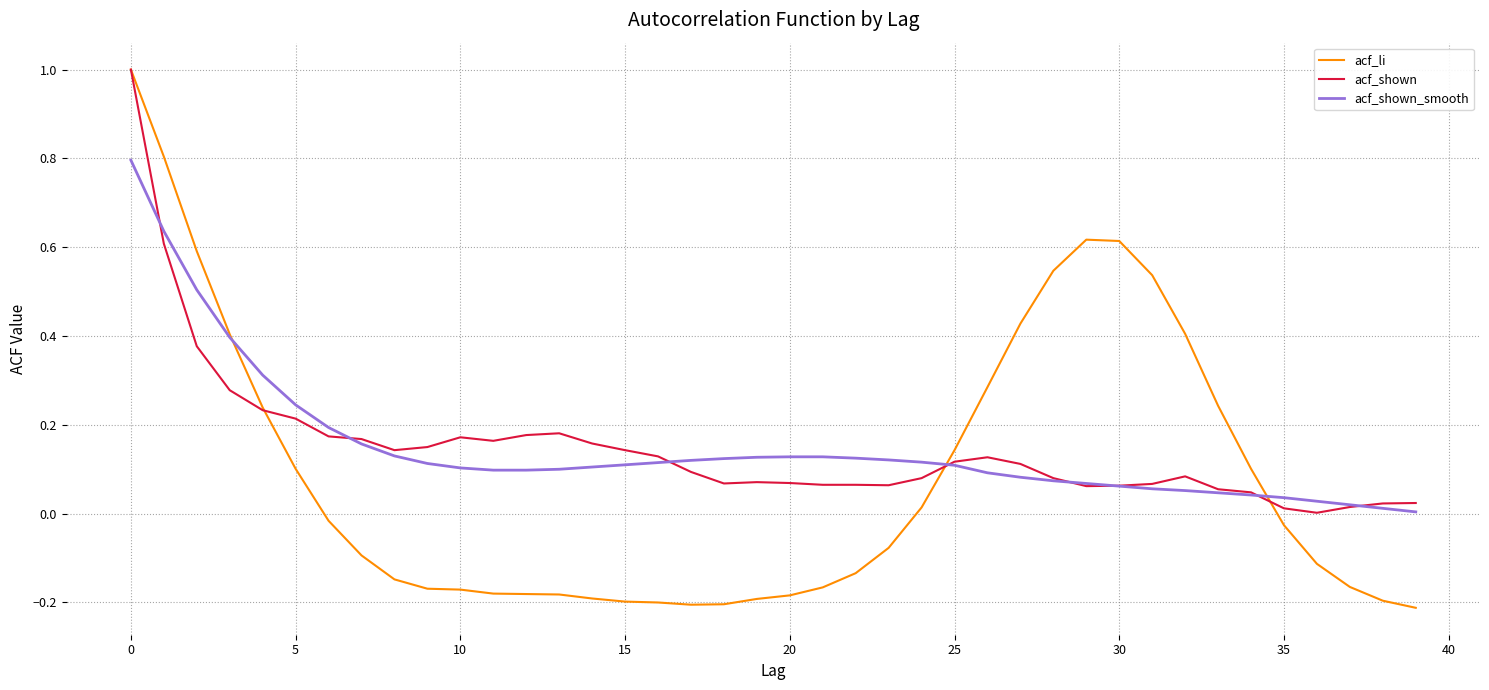

What is the maximum value shown in the chart?

1.0